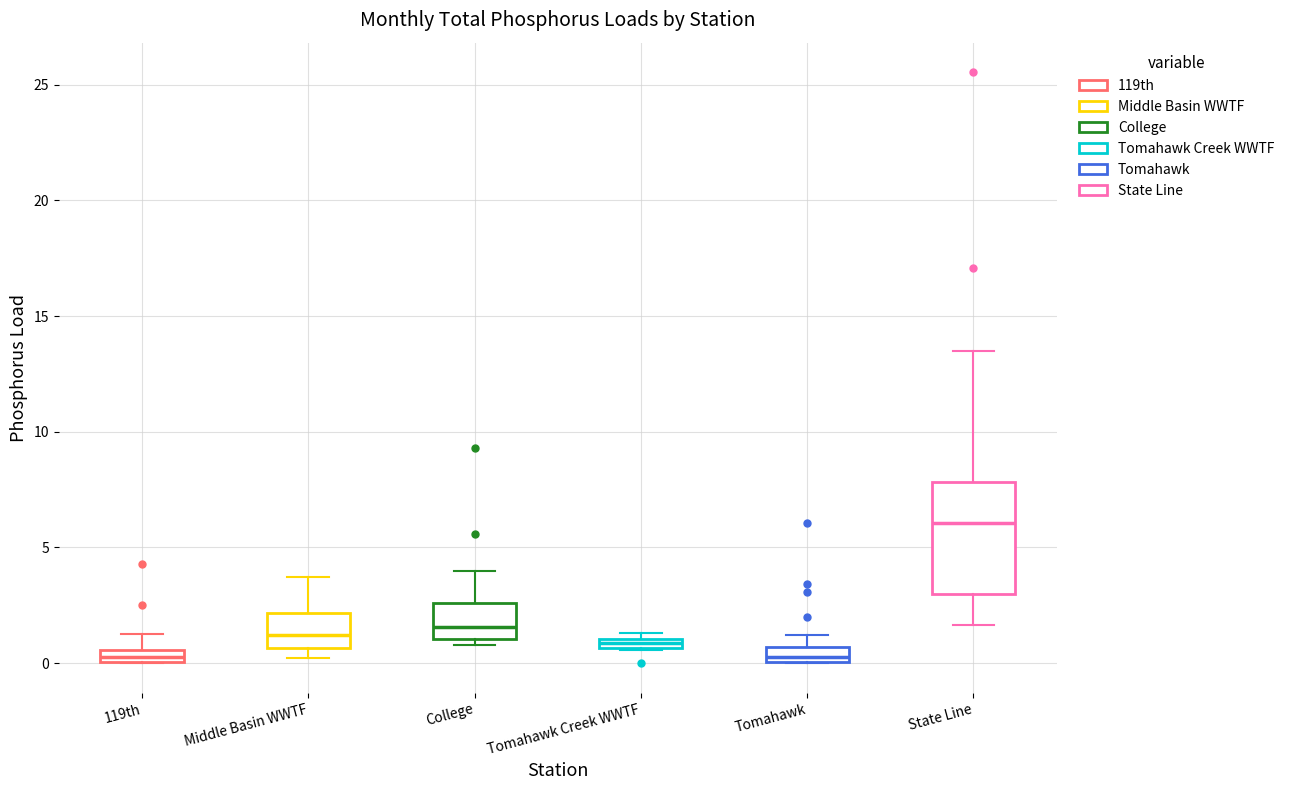

Which box's median line is the highest?

State Line